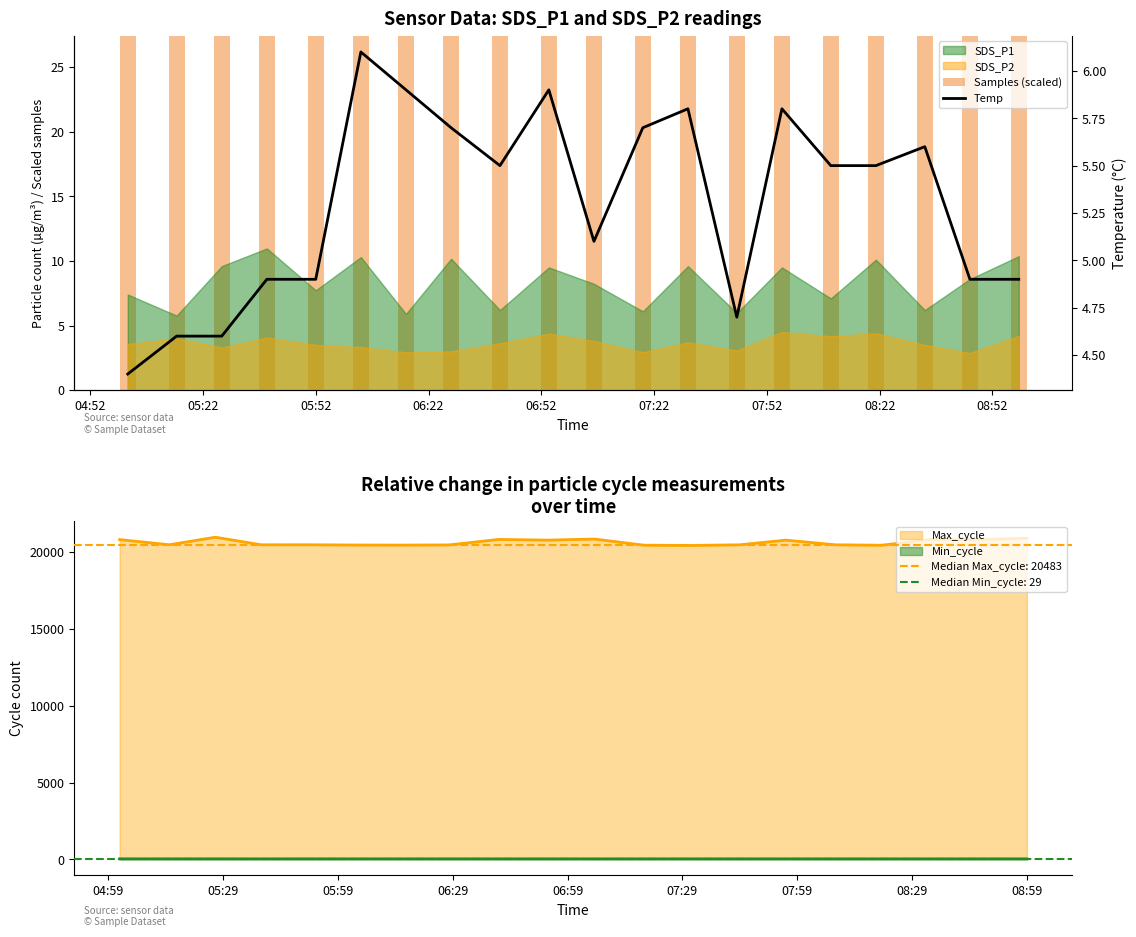

How many Samples (scaled) values are between 74 and 75?

20